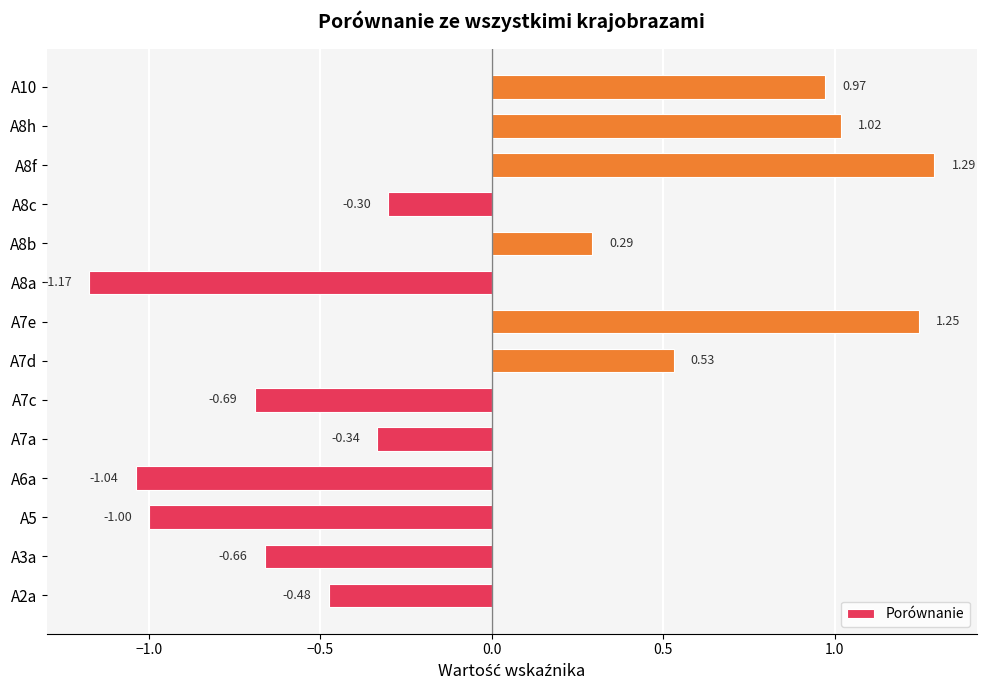

How many bars are there in total?

14